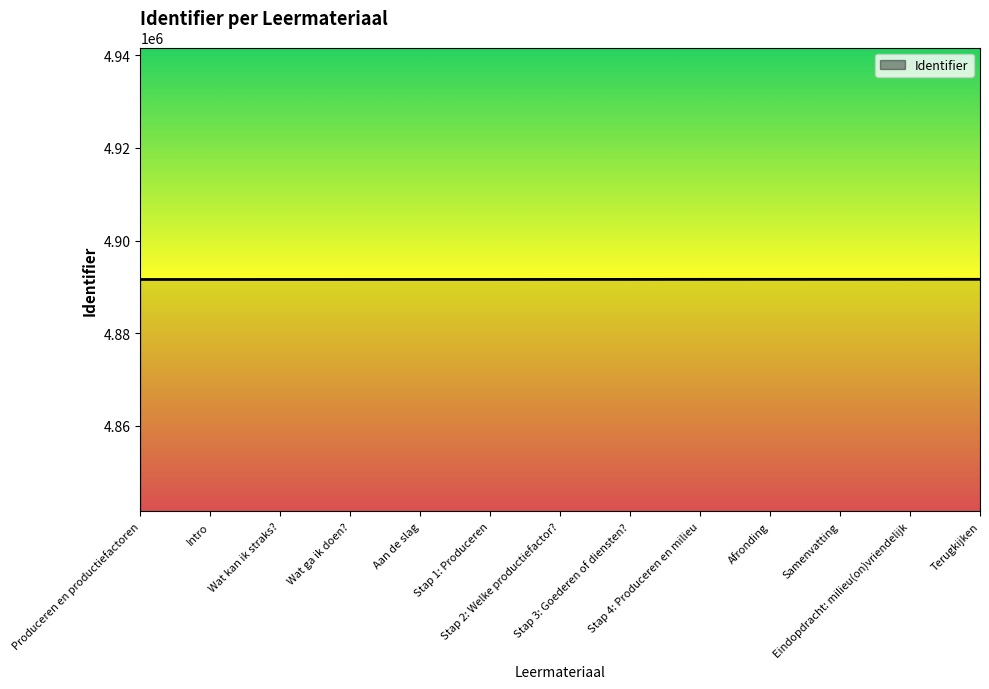

What is the smallest value displayed?

4891595